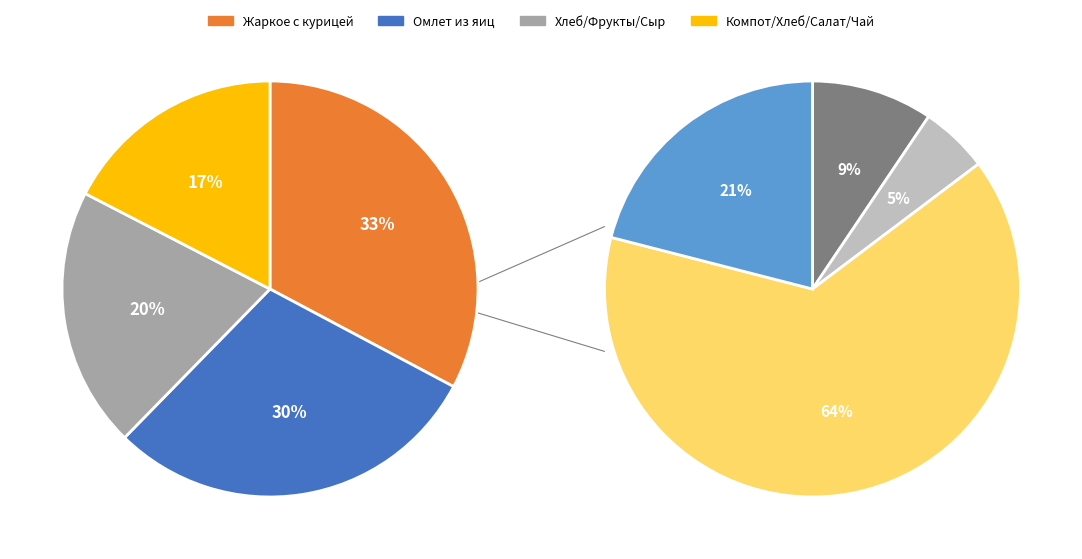

What is the total percentage of Хлеб ржаной (обед) and Омлет из яиц?

31.6%